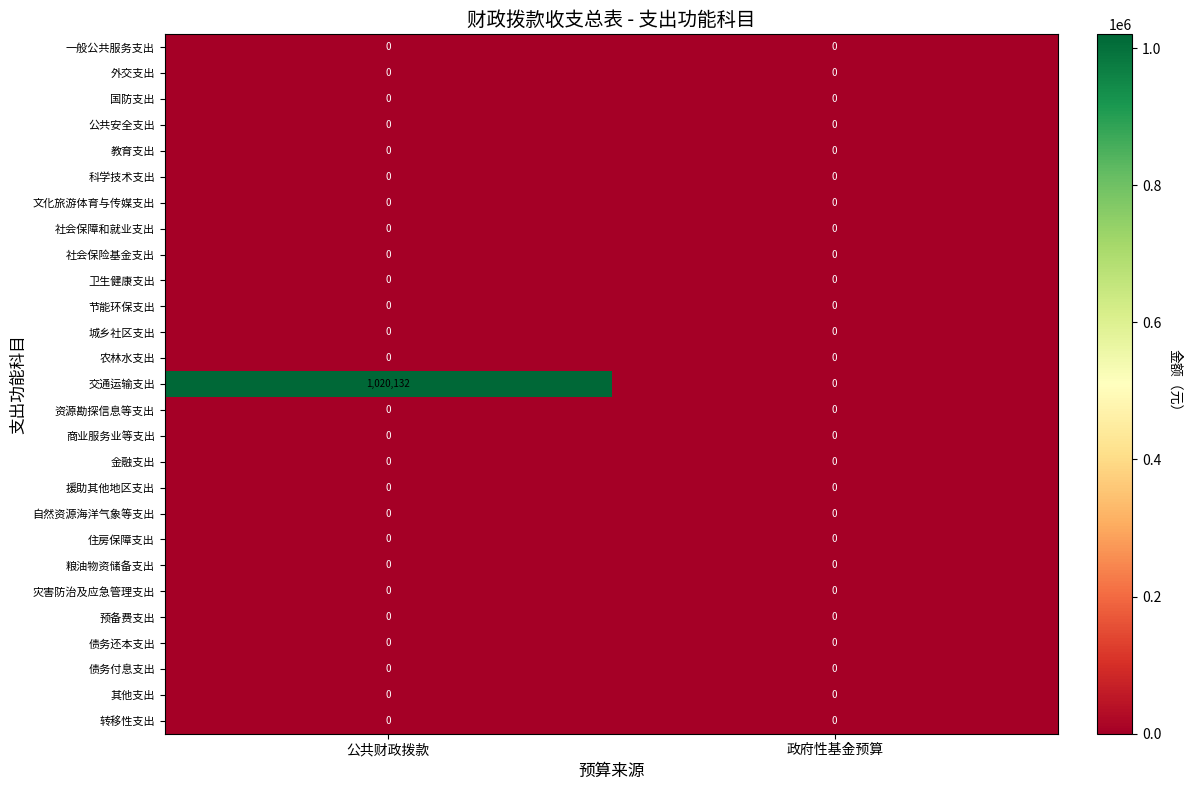

True or false: 粮油物资储备支出 has a value of 0 at 政府性基金预算.

True